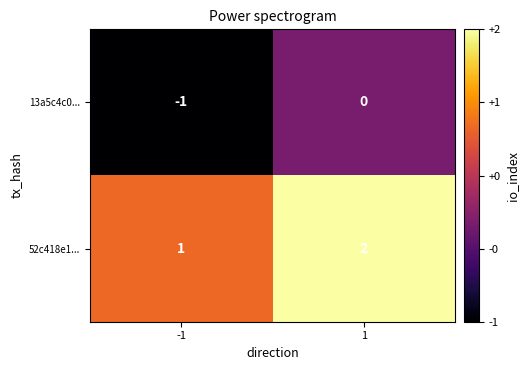

Rank the series by their maximum value, from highest to lowest.

52c418e1..., 13a5c4c0...